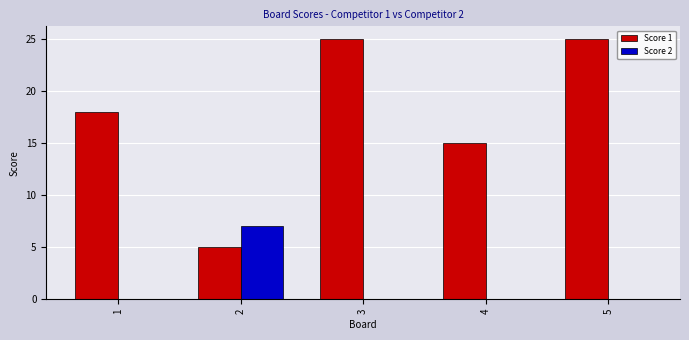

What is the spread (max minus min) of values at 5?

25